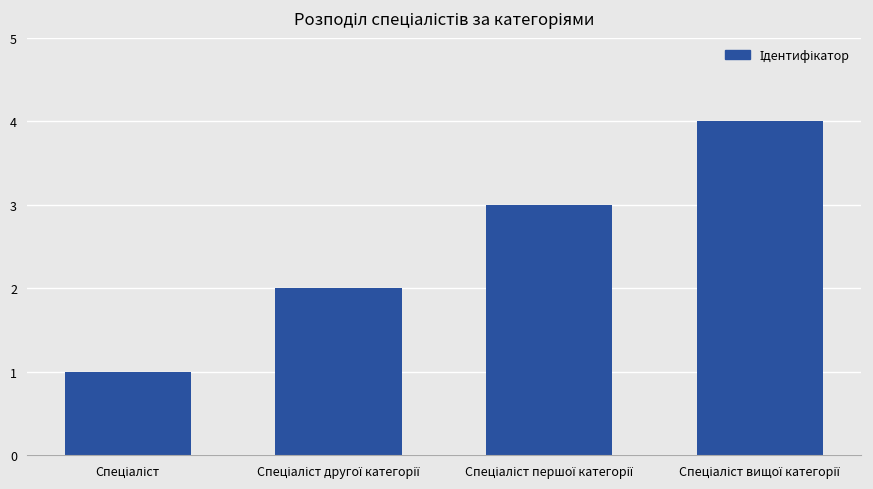

What is the sum of all values?

10